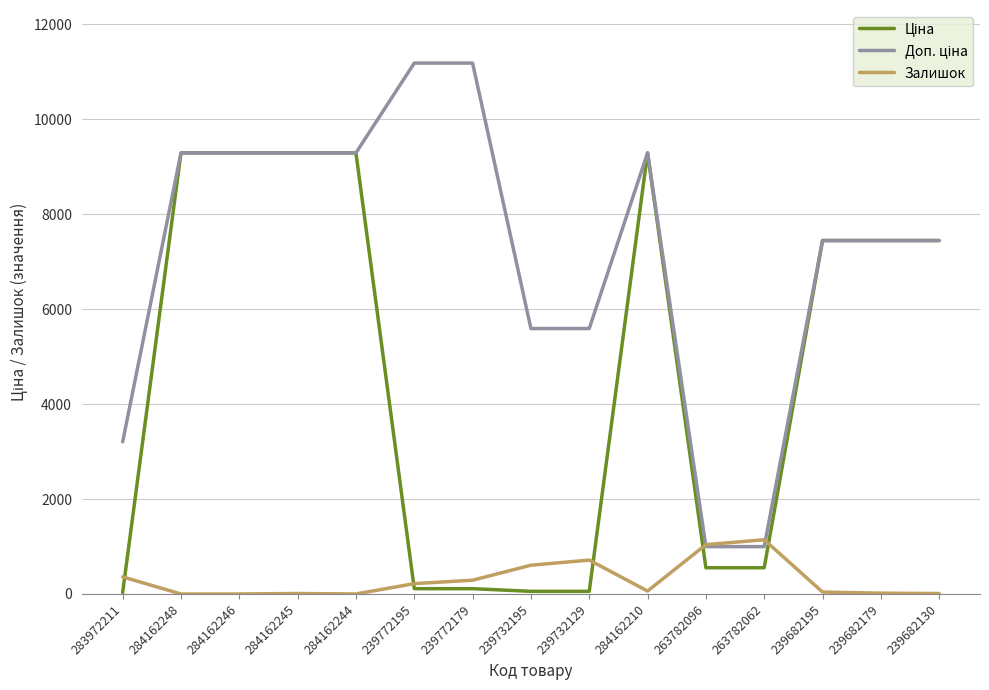

What is the total value across all series at 263782096?

2589.2